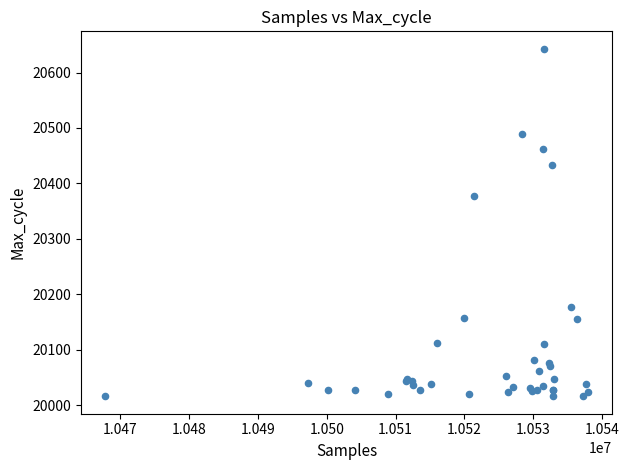

What Y value in the scatter plot is closest to 20329?

20378